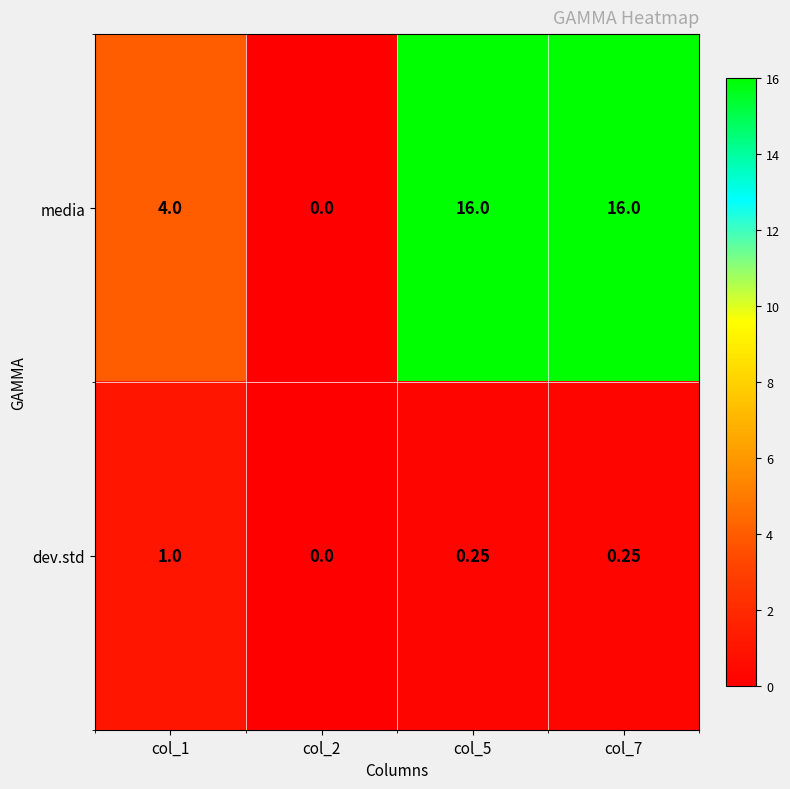

How many data points in media are less than 16?

2